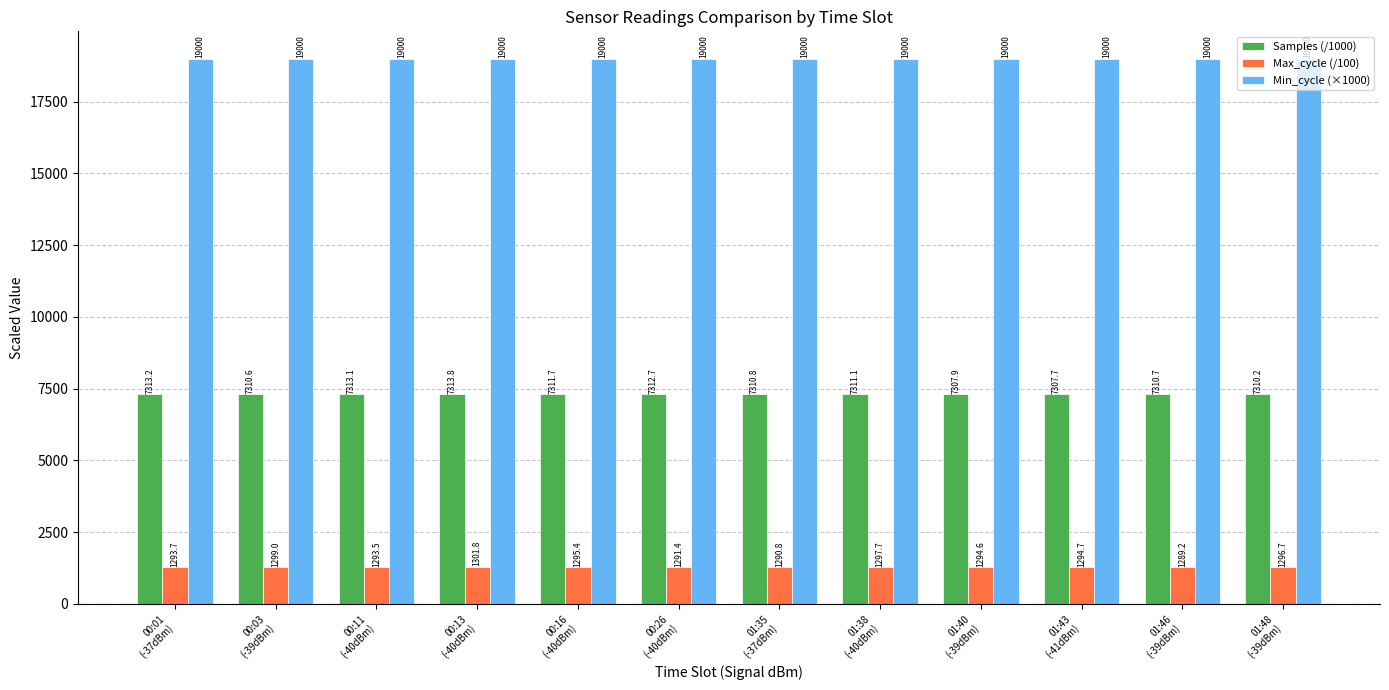

What is the label of the 6th bar from the left?

00:26
(-40dBm)